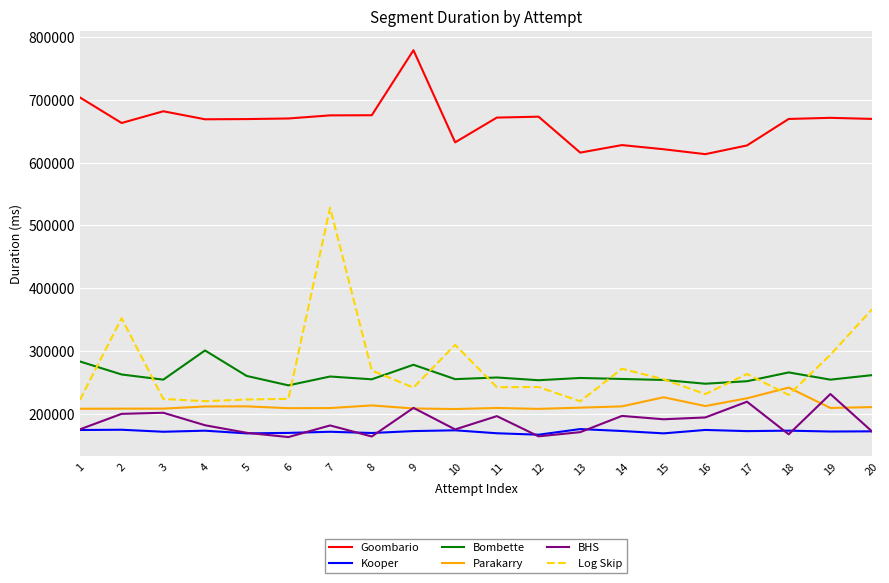

What is the spread (max minus min) of values at 10?

458394